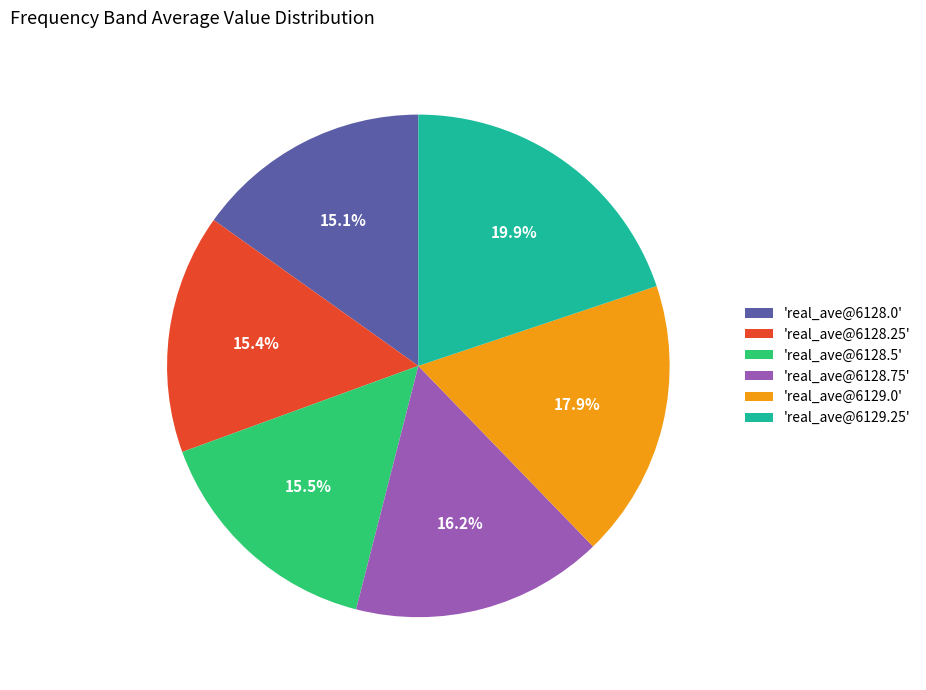

Is the sum of 'real_ave@6129.25' and 'real_ave@6128.25' greater than half?

No